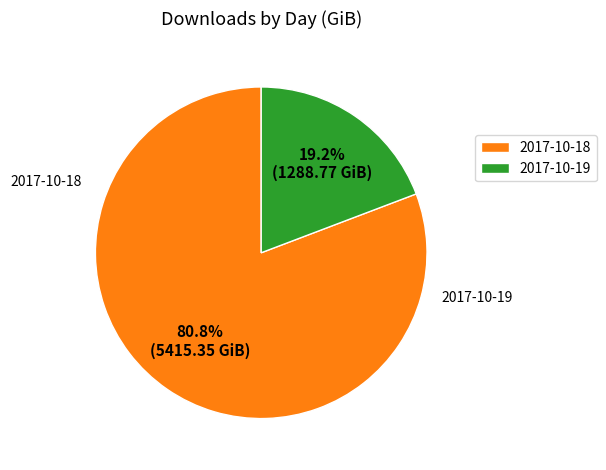

How many slices are in this pie chart?

2